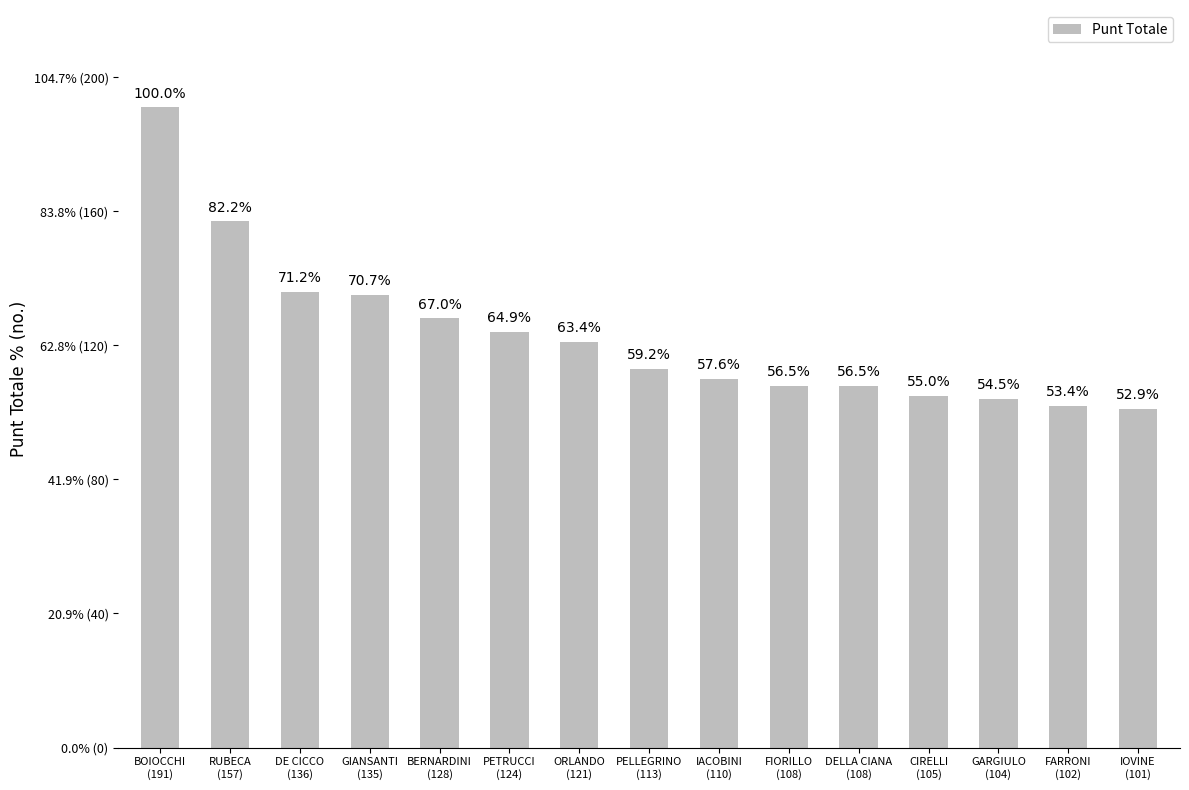

Reading right to left, transcribe all the data shown in this chart.

101	102	104	105	108	108	110	113	121	124	128	135	136	157	191